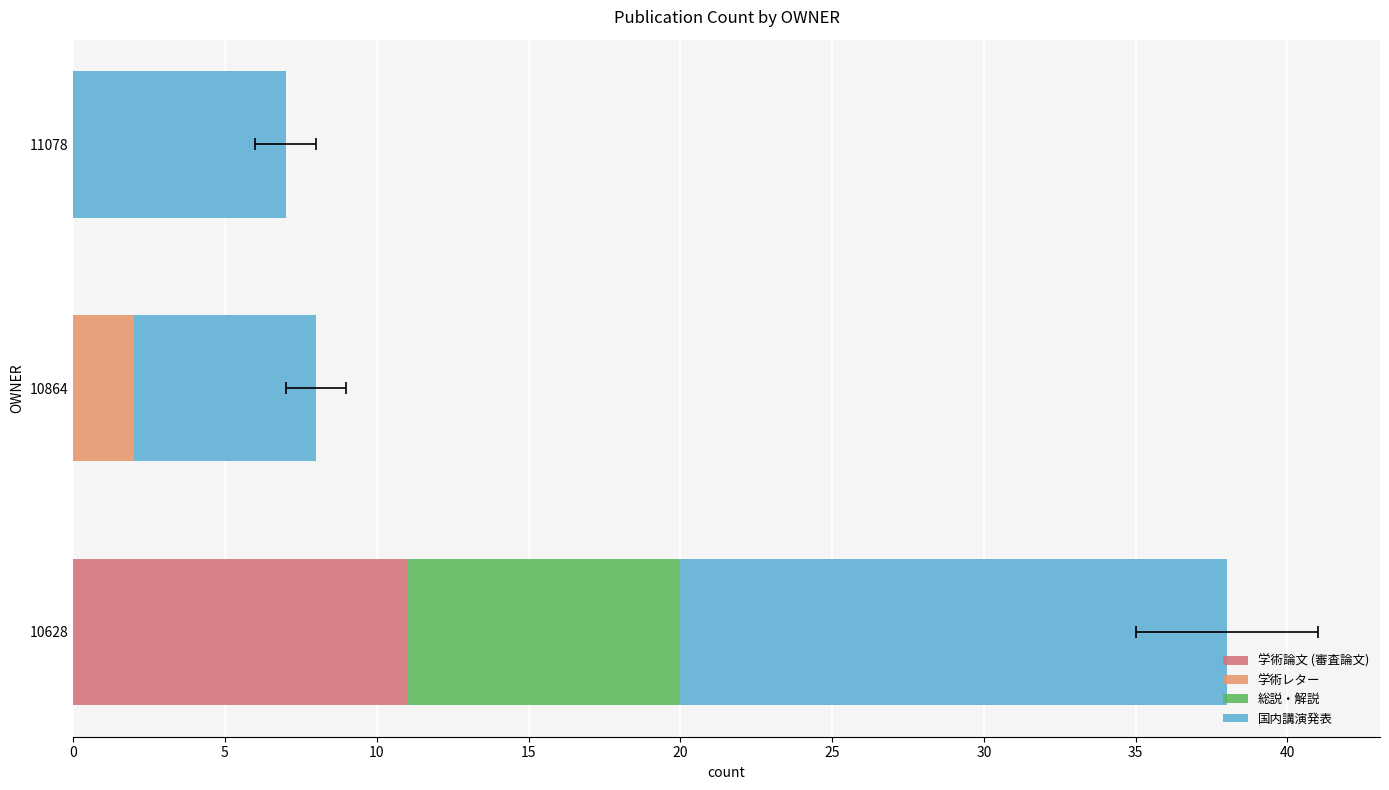

What is the maximum value shown in the chart?

18